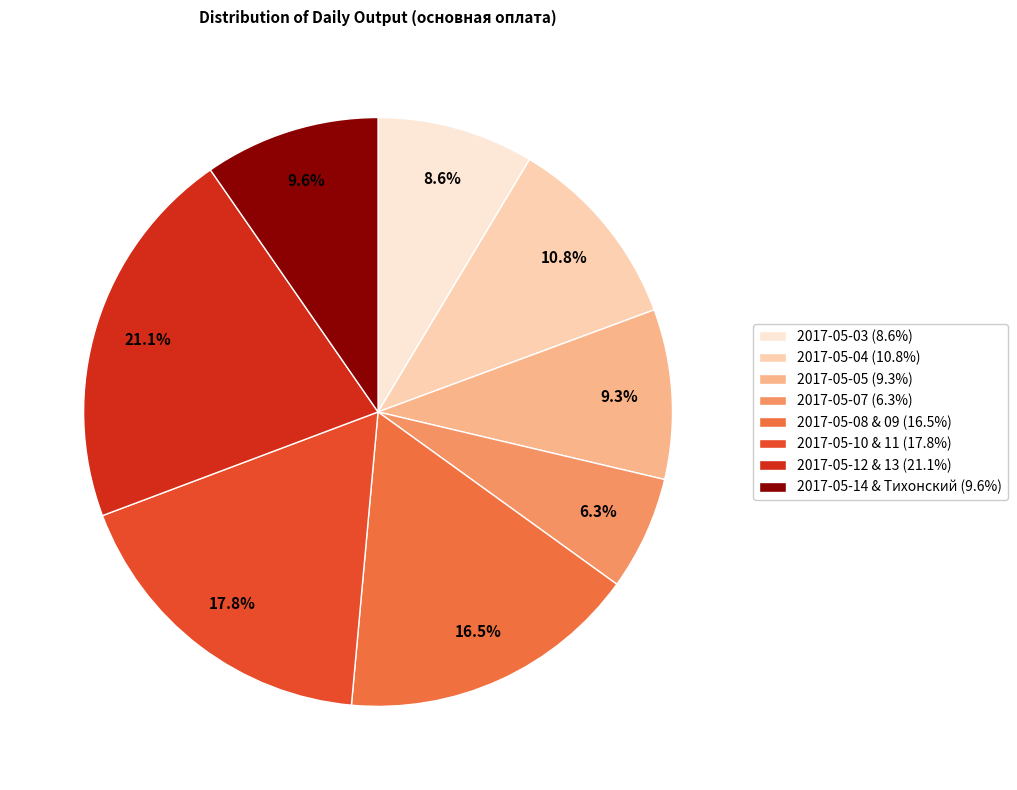

Is there a majority slice in this chart?

No